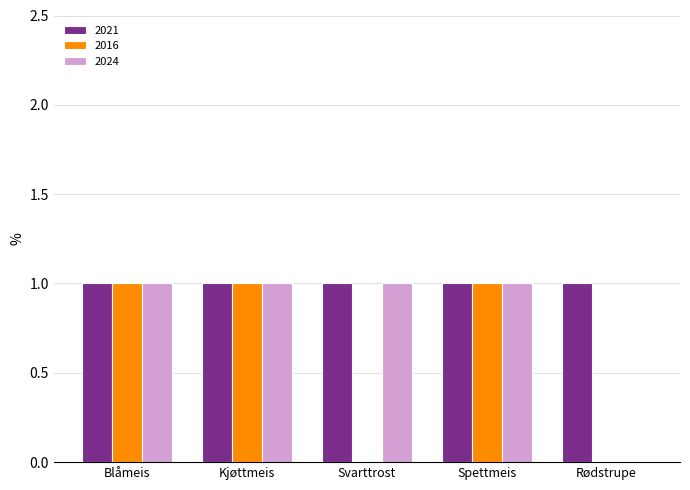

How many 2016 values are between 0 and 1?

5